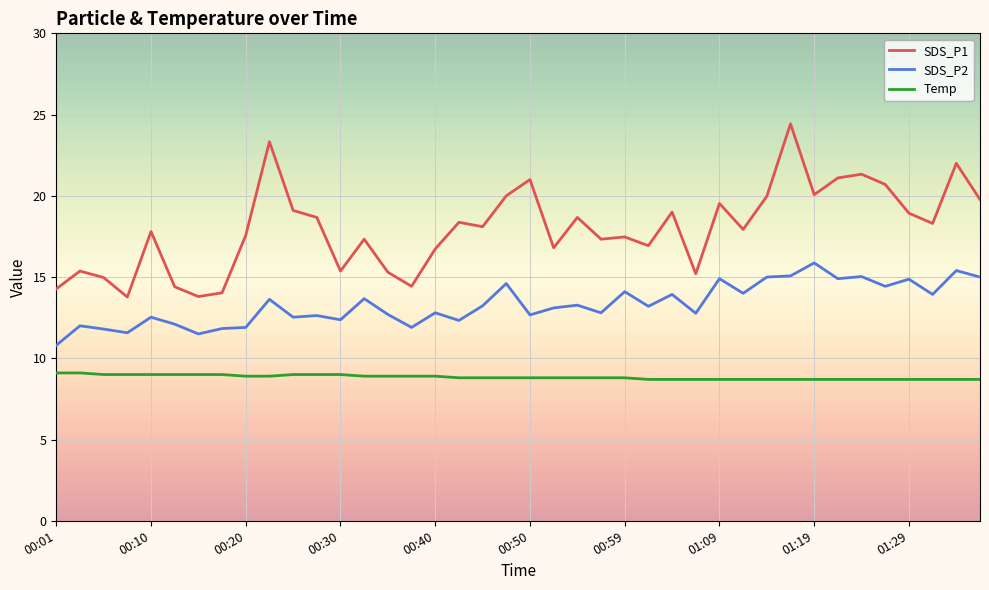

True or false: SDS_P2 has more than 1 interior local peaks.

True